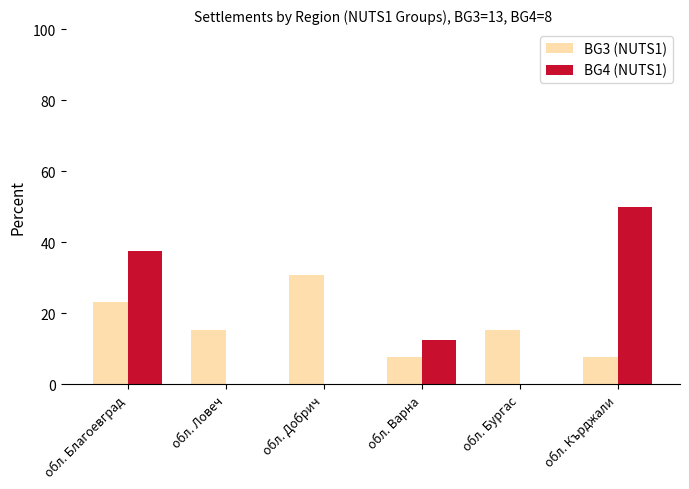

Reading left to right, list all the values displayed in this chart.

BG3 (NUTS1): обл. Благоевград=23.1	обл. Ловеч=15.4	обл. Добрич=30.8	обл. Варна=7.7	обл. Бургас=15.4	обл. Кърджали=7.7
BG4 (NUTS1): обл. Благоевград=37.5	обл. Ловеч=0.0	обл. Добрич=0.0	обл. Варна=12.5	обл. Бургас=0.0	обл. Кърджали=50.0